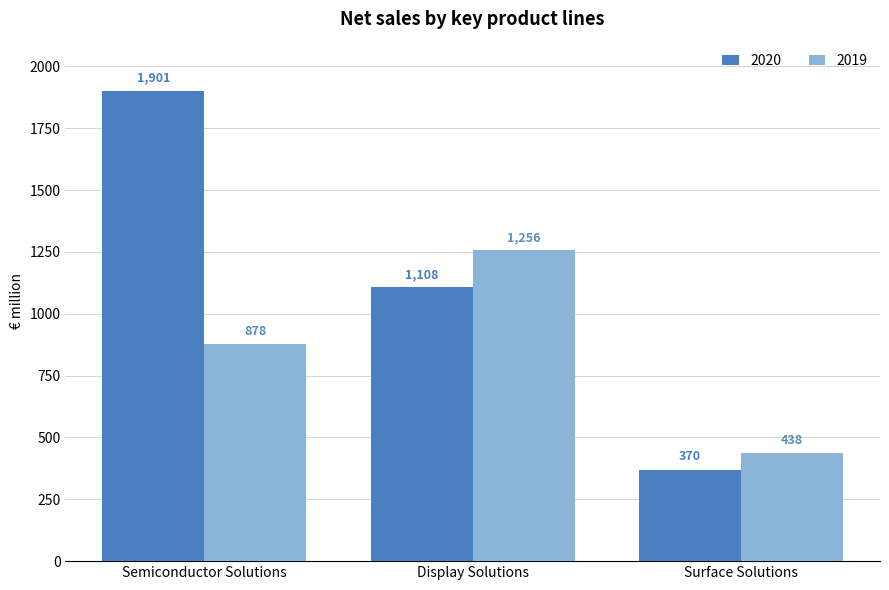

What are all the series names shown in the legend?

2020, 2019